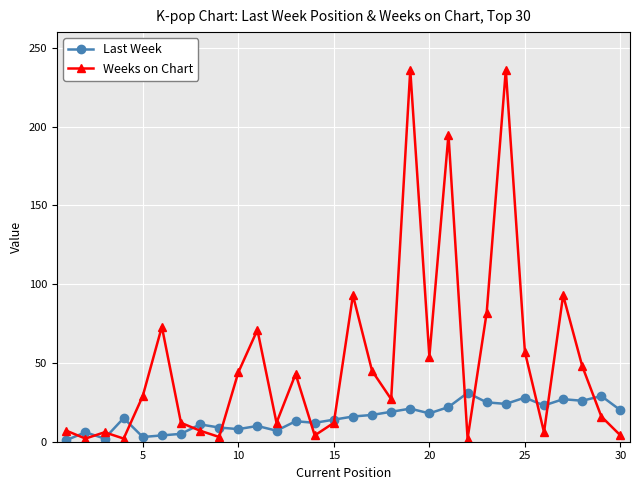

True or false: Weeks on Chart has more than 2 interior local peaks.

True